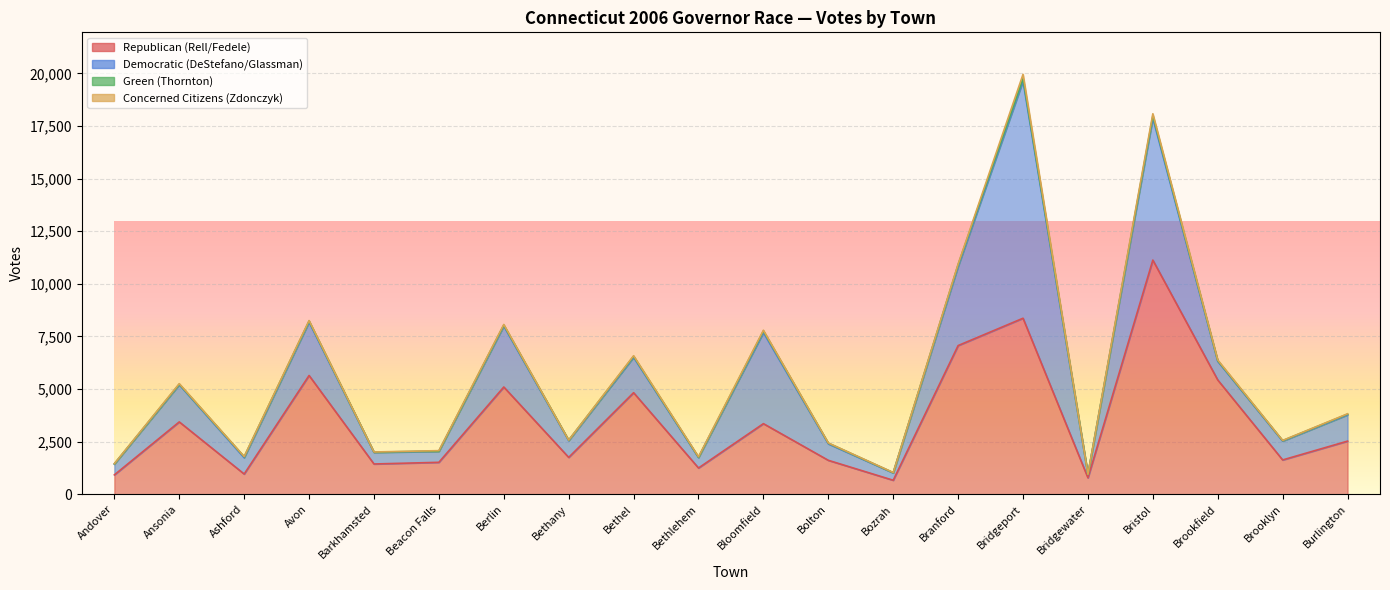

What is the difference between the second highest and minimum values in the Green (Thornton) series?

104